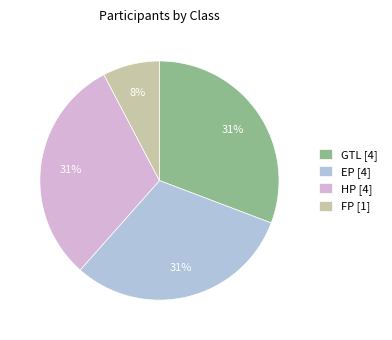

To the nearest percent, what is the difference between the largest and smallest slice percentages?

23%